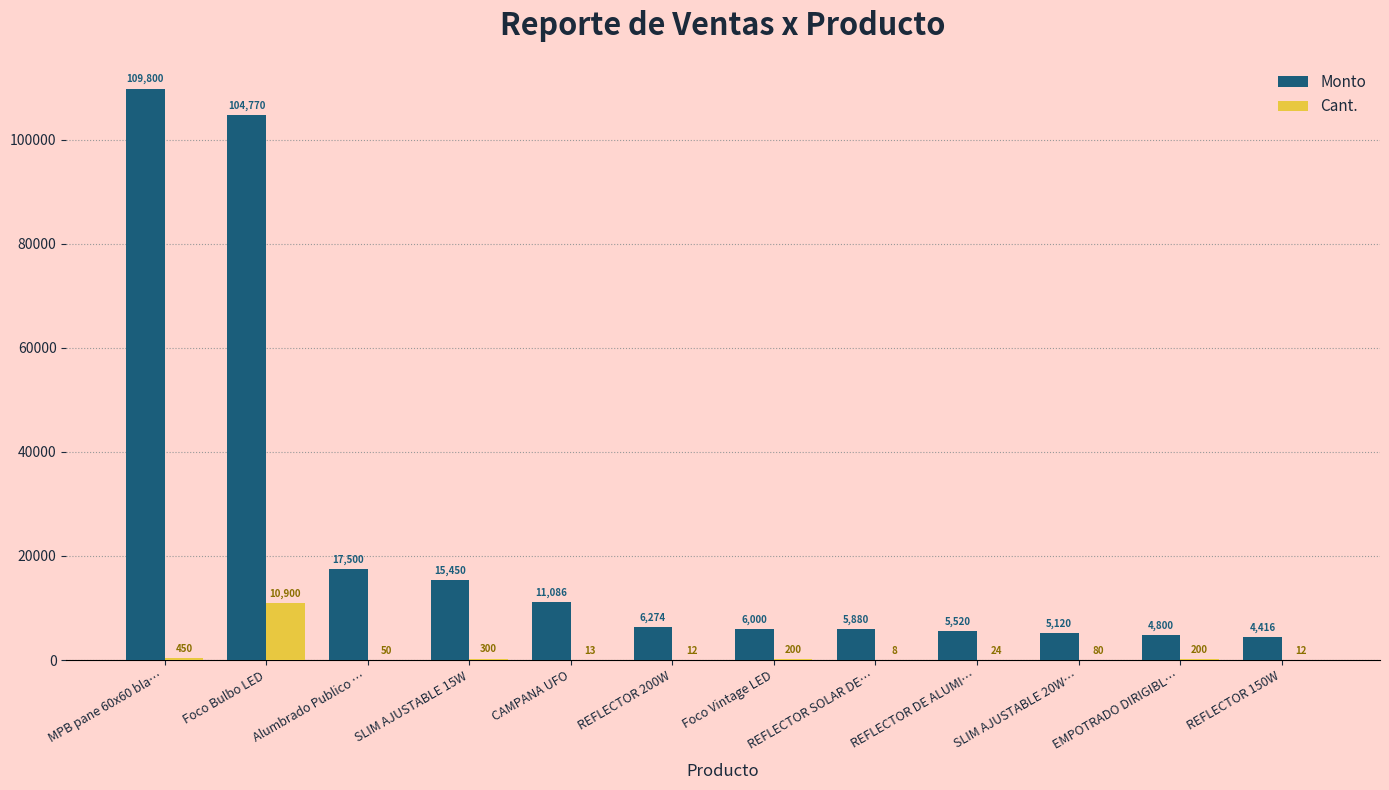

The Cant. series shows 80.0 at SLIM AJUSTABLE 20W…. True or false?

True